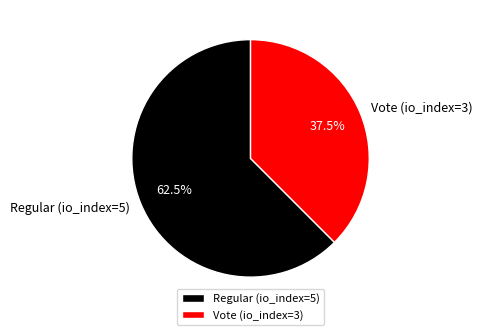

To the nearest percent, what is the difference between the largest and smallest slice percentages?

25%